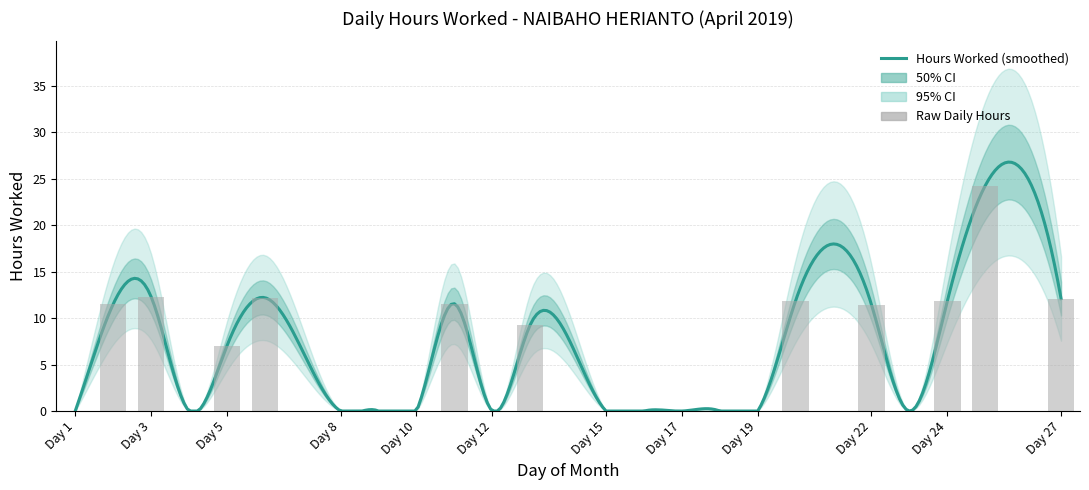

What is the sum of all values?

135.2